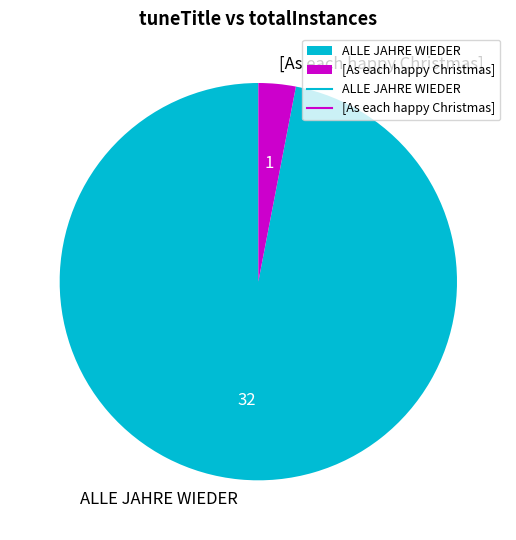

Which has a higher value, [As each happy Christmas] or ALLE JAHRE WIEDER?

ALLE JAHRE WIEDER